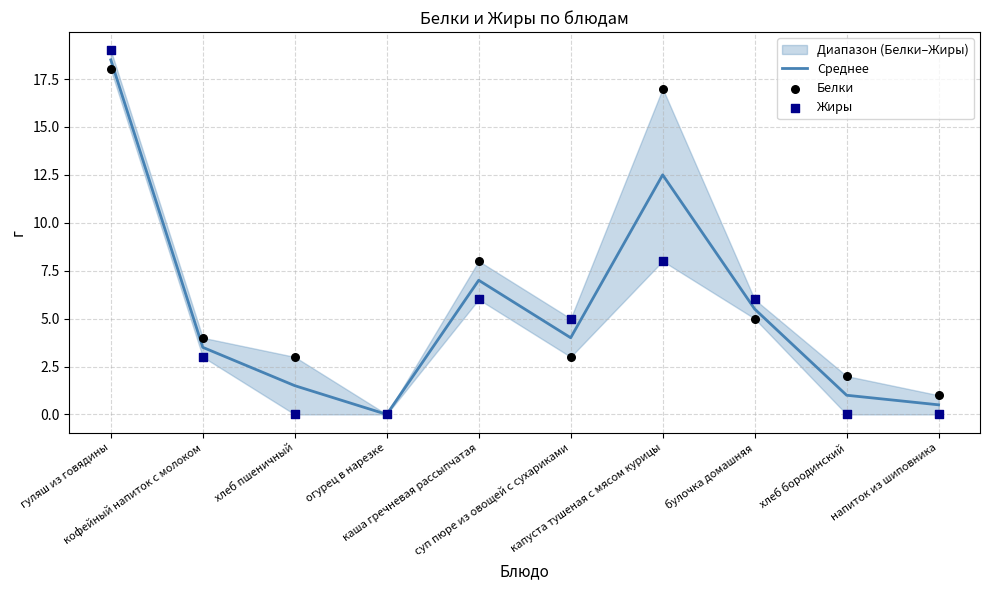

Which series contains the lowest Y value?

Среднее